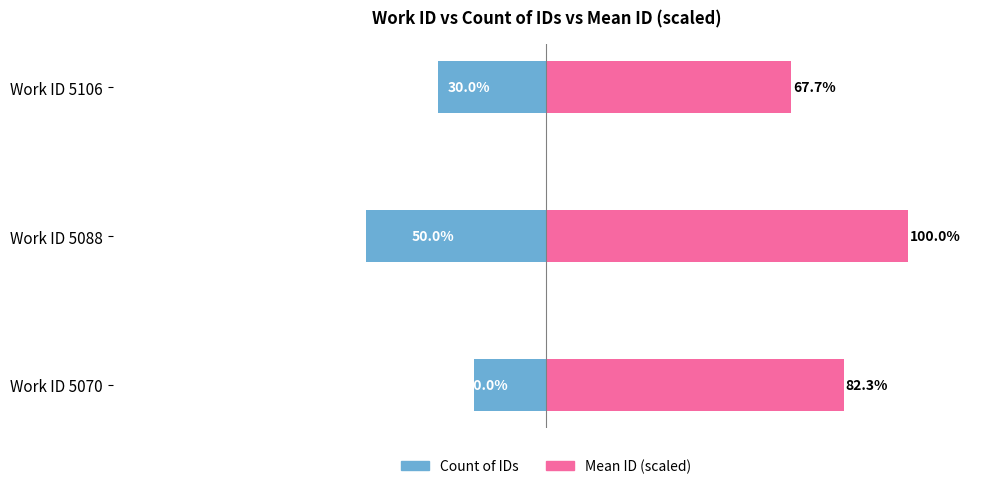

How many groups of bars are there?

3